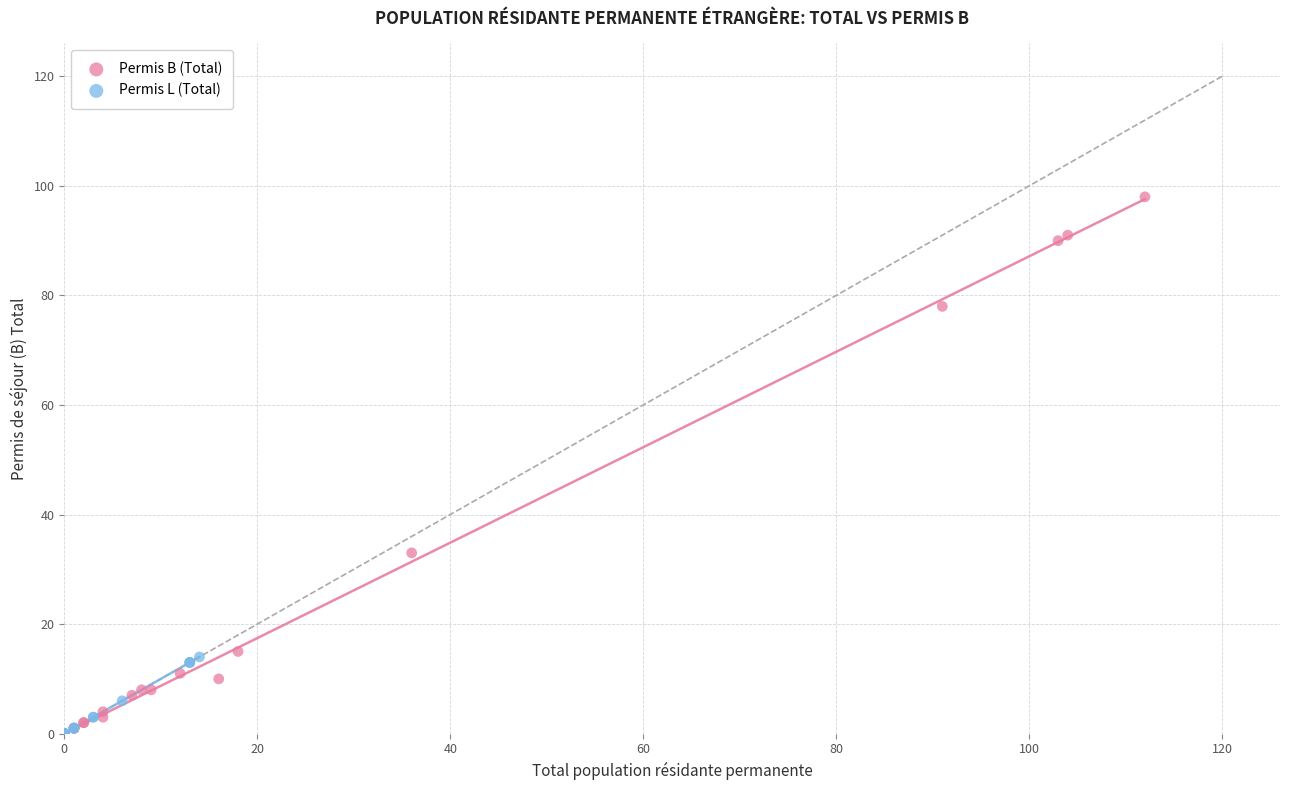

Which series contains the highest Y value?

Permis B (Total)